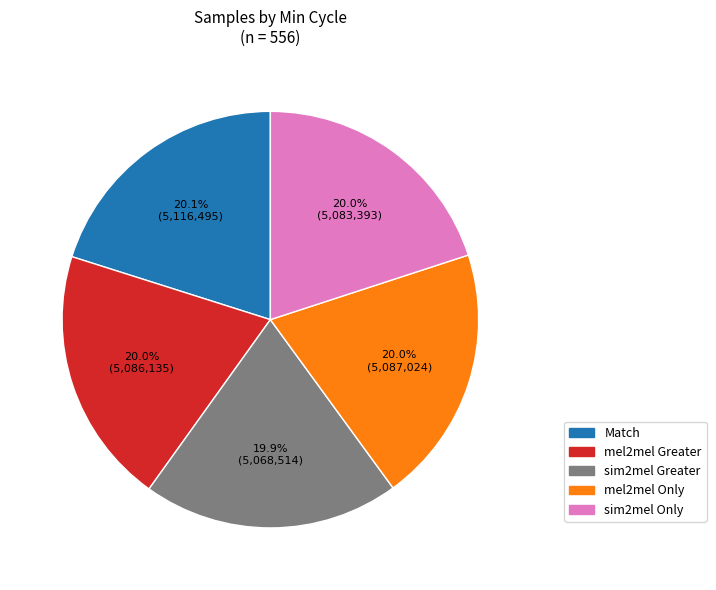

Is there any slice that represents more than half of the pie?

No